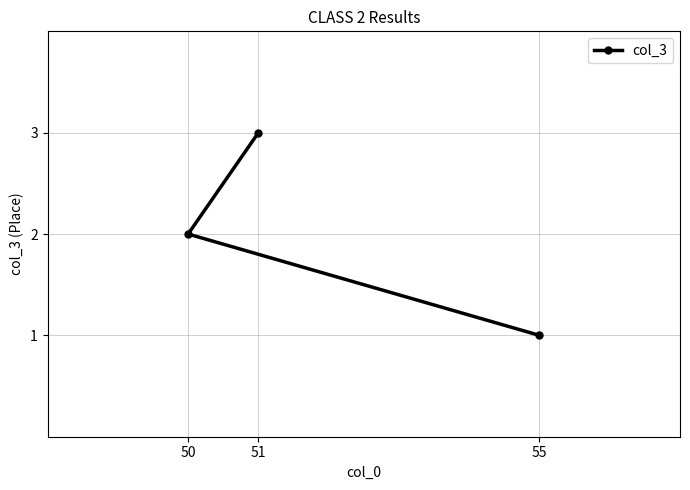

What is the sum of the values at 55 and 51?

4